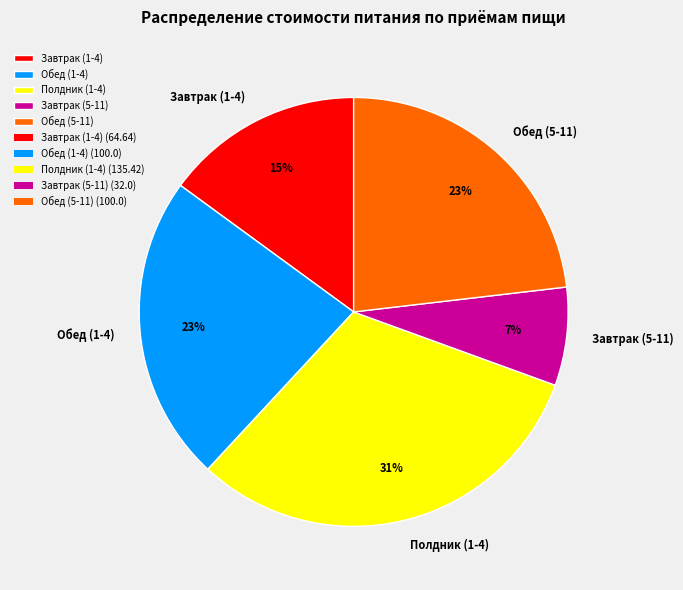

What is the smallest slice in the pie chart?

Завтрак (5-11)